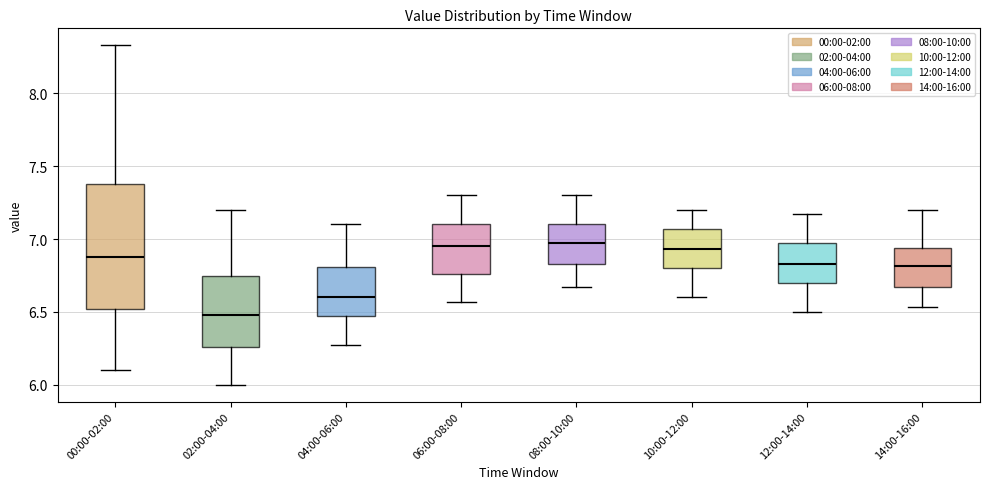

Reading left to right, read every box against the y-axis: the position of its median line, the range the box covers, and the ends of its whiskers. The values are not printed on the chart, so give them approximately, as read against the axis.

00:00-02:00: median 6.90, box 6.50 to 7.40, whiskers 6.10 to 8.35
02:00-04:00: median 6.50, box 6.25 to 6.75, whiskers 6.00 to 7.20
04:00-06:00: median 6.60, box 6.45 to 6.80, whiskers 6.25 to 7.10
06:00-08:00: median 6.95, box 6.75 to 7.10, whiskers 6.55 to 7.30
08:00-10:00: median 6.95, box 6.85 to 7.10, whiskers 6.65 to 7.30
10:00-12:00: median 6.95, box 6.80 to 7.05, whiskers 6.60 to 7.20
12:00-14:00: median 6.85, box 6.70 to 6.95, whiskers 6.50 to 7.15
14:00-16:00: median 6.80, box 6.65 to 6.95, whiskers 6.55 to 7.20